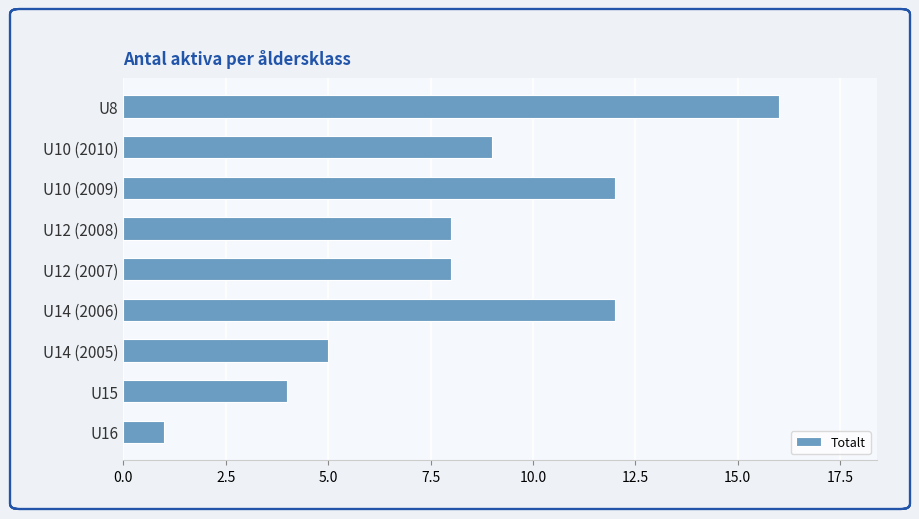

Does the chart contain any negative values?

No